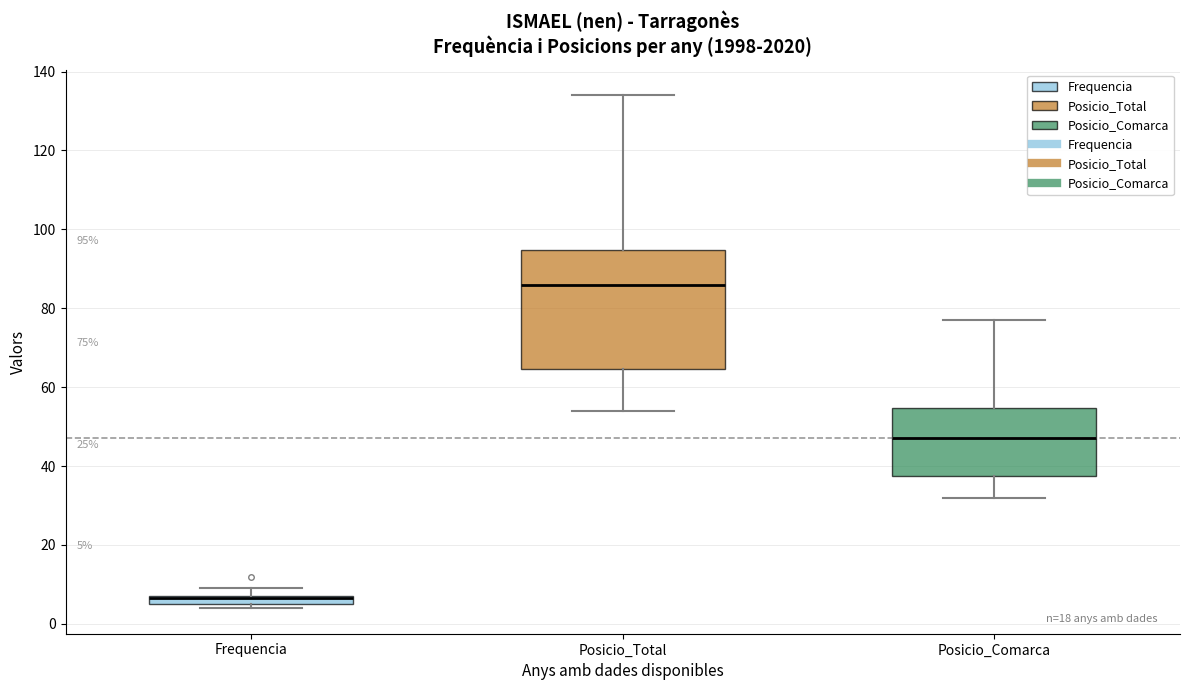

Which box is the tallest, from its lower edge to its upper edge?

Posicio_Total